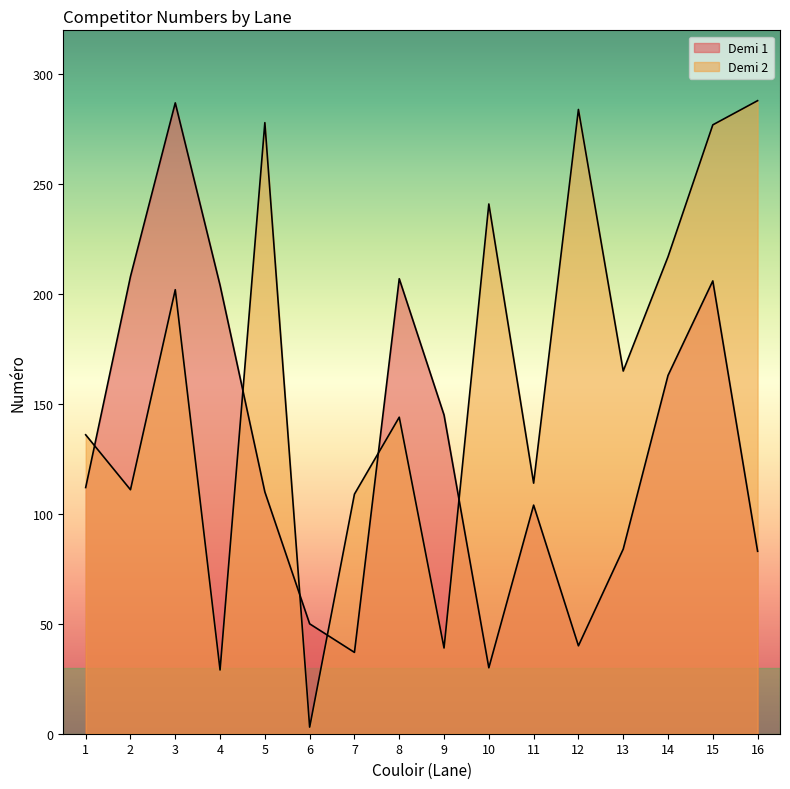

Where is Demi 2 nearest to the value 145?

8